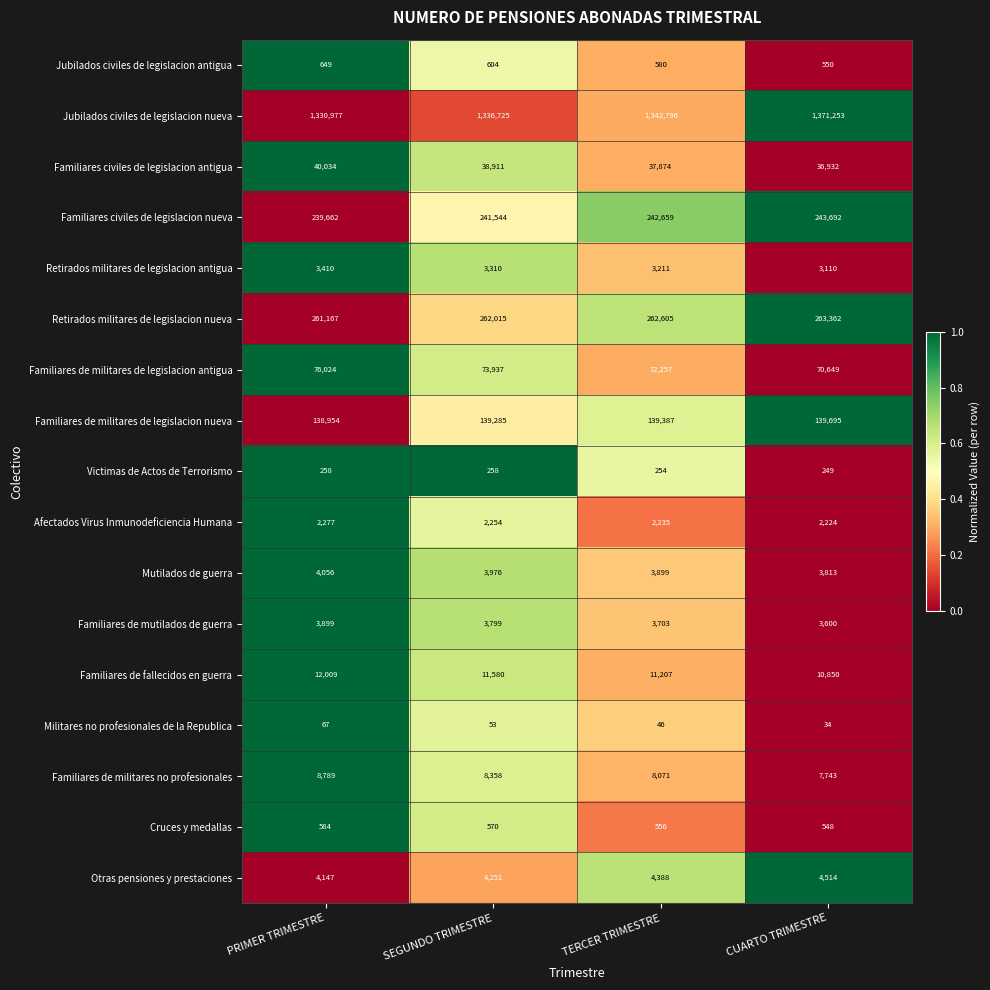

List the series in order of their peak value, highest first.

Jubilados civiles de legislacion nueva, Retirados militares de legislacion nueva, Familiares civiles de legislacion nueva, Familiares de militares de legislacion nueva, Familiares de militares de legislacion antigua, Familiares civiles de legislacion antigua, Familiares de fallecidos en guerra, Familiares de militares no profesionales, Otras pensiones y prestaciones, Mutilados de guerra, Familiares de mutilados de guerra, Retirados militares de legislacion antigua, Afectados Virus Inmunodeficiencia Humana, Jubilados civiles de legislacion antigua, Cruces y medallas, Victimas de Actos de Terrorismo, Militares no profesionales de la Republica